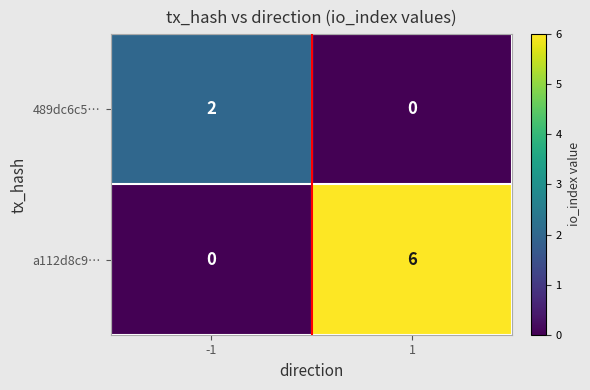

What is the total value across all series at 1?

6